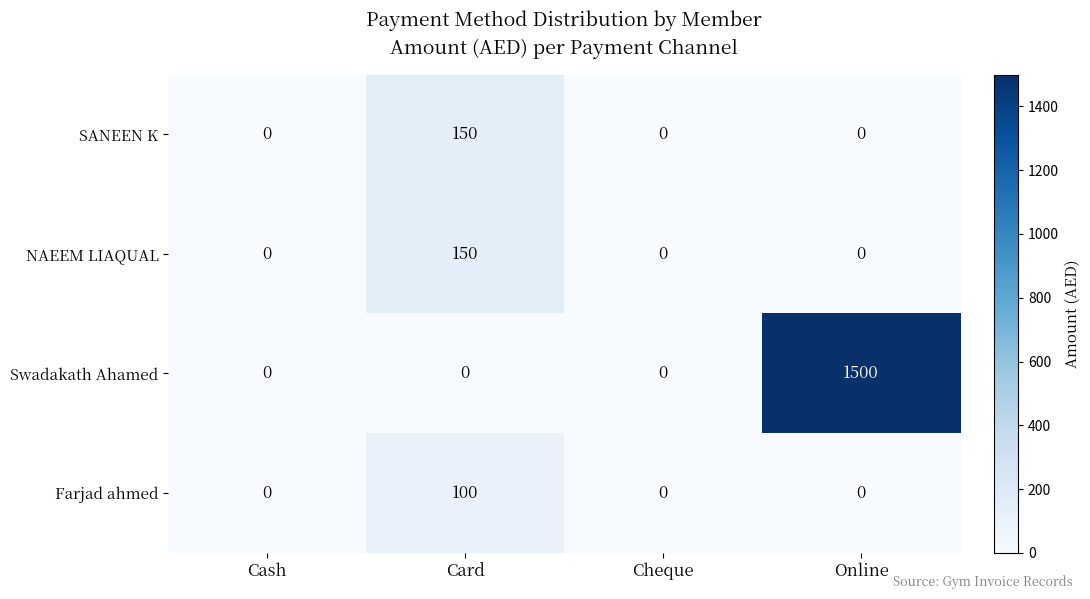

Which series has the widest spread of values?

Swadakath Ahamed